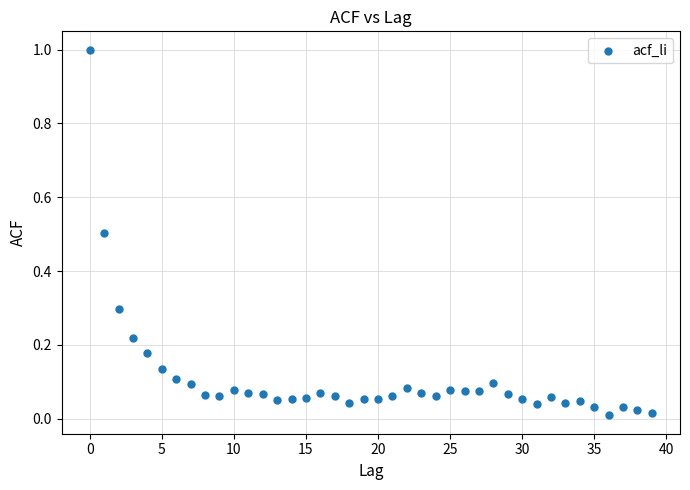

What is the range of Y values (max minus min)?

1.0